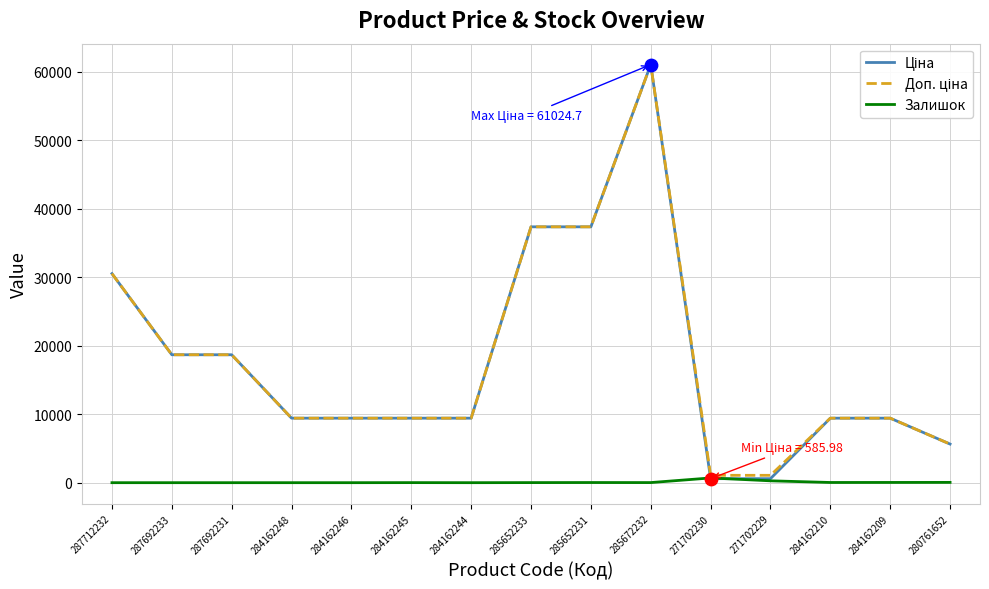

What is the total value across all series at 284162244?

18833.7